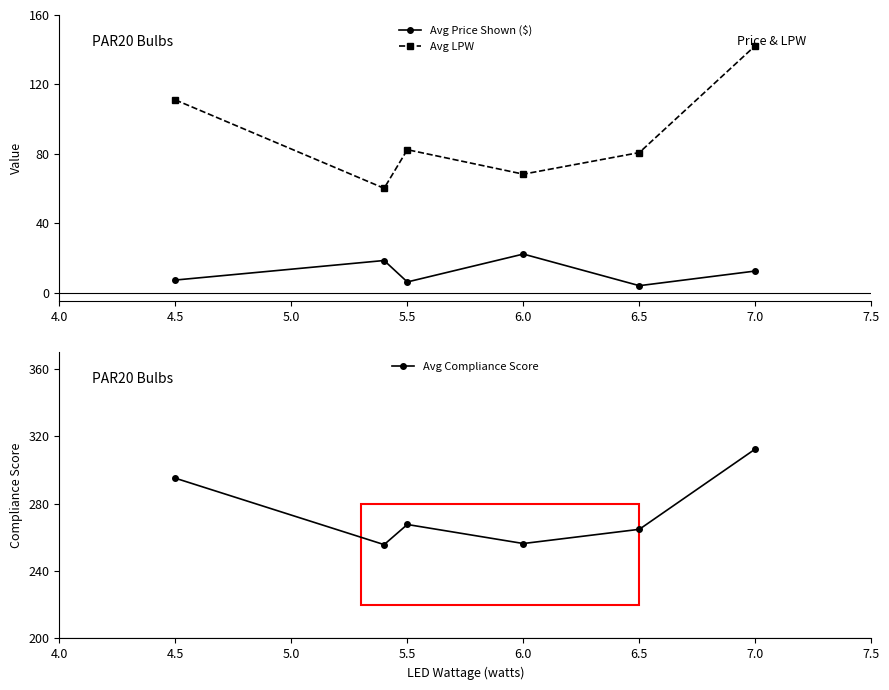

True or false: Avg Price Shown ($) and Avg Compliance Score intersect in this chart.

False